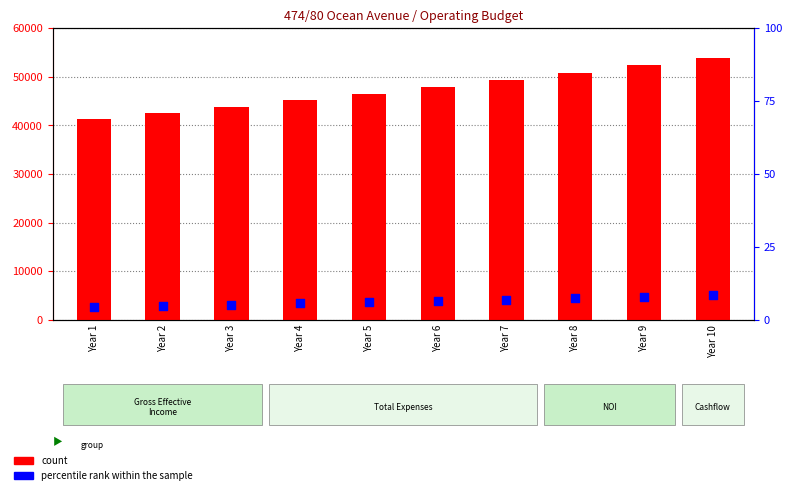

What is the total value across all series at Year 3?

43882.5